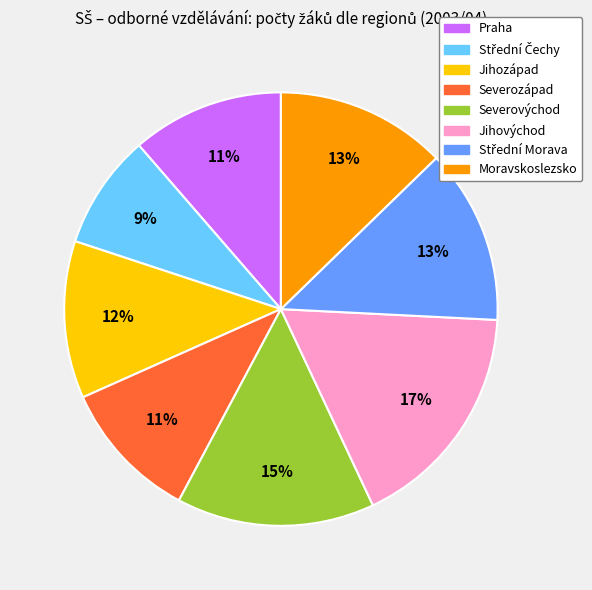

Does any single category account for the majority?

No